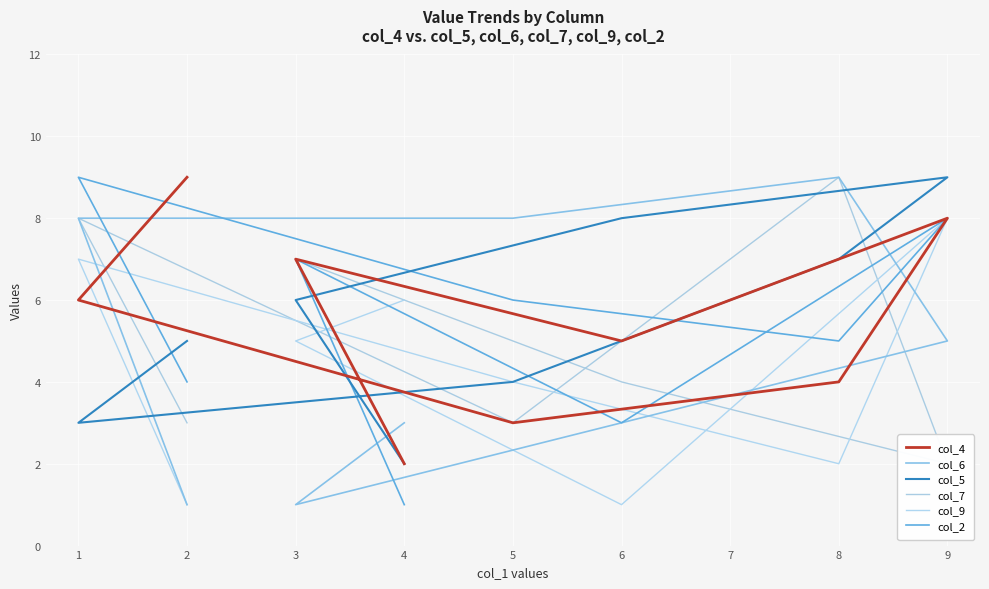

At 7, list the series in order from largest to smallest.

col_9, col_6, col_4, col_5, col_7, col_2